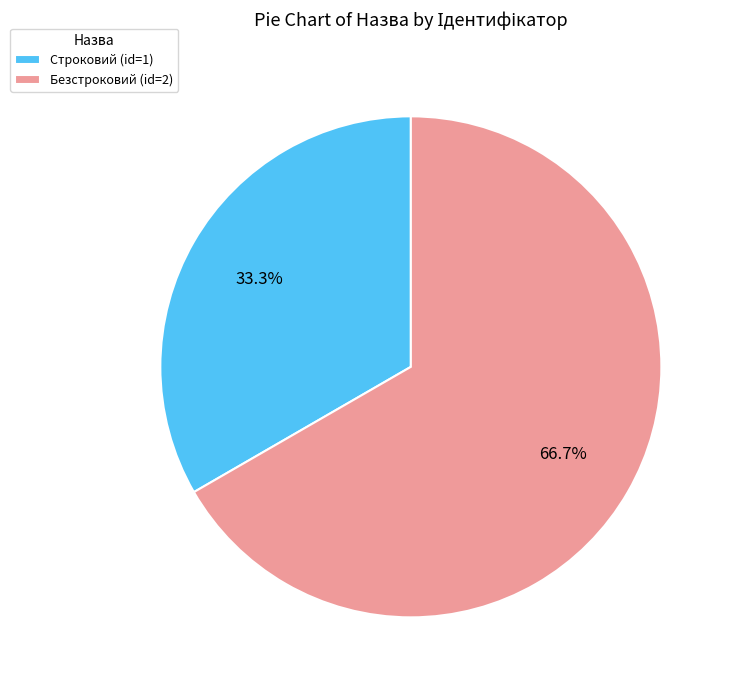

What is the largest slice in the pie chart?

Безстроковий